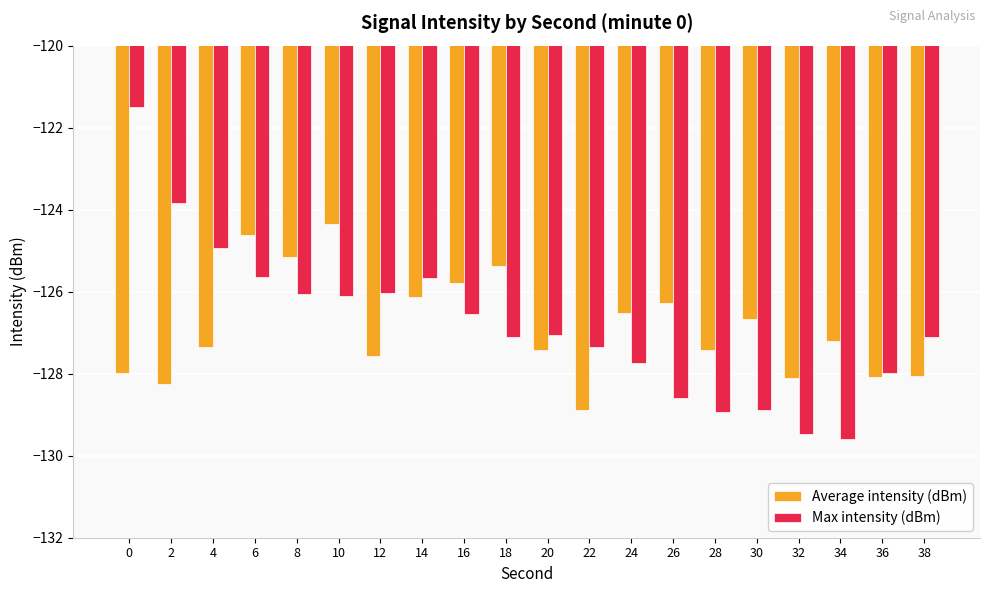

How many data points in Max intensity (dBm) are less than -127?

11